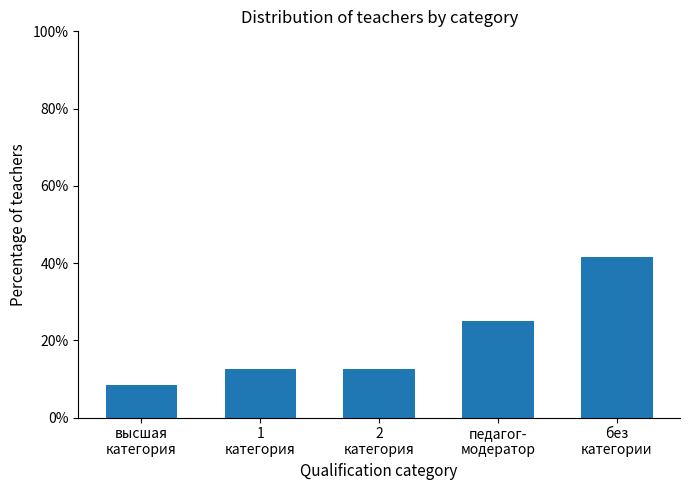

What is the change in value from высшая
категория to 1
категория?

+4.2